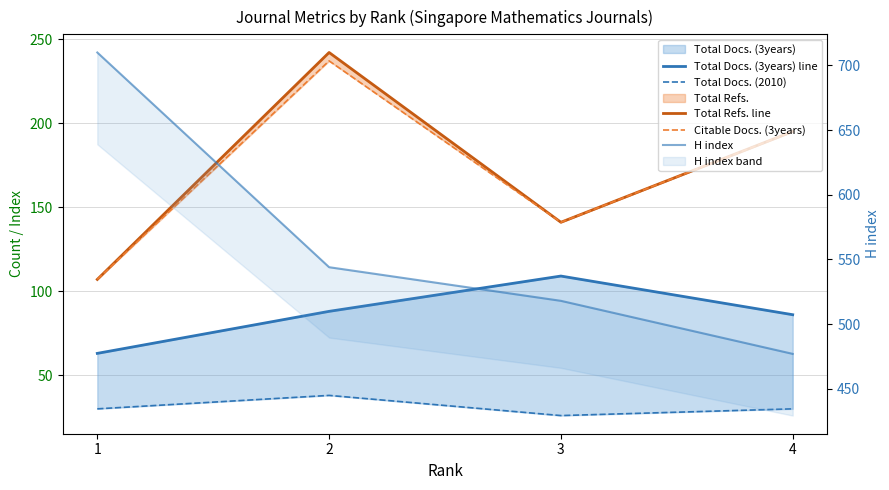

How many interior local peaks does the Total Docs. (3years) line series have?

1